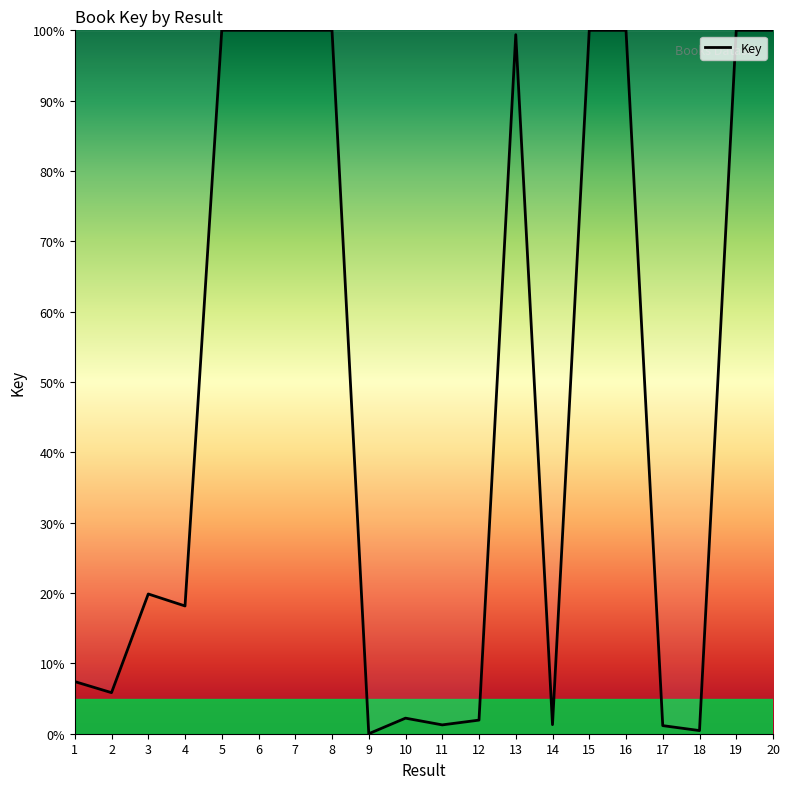

The value at 11 is 1.3. True or false?

True